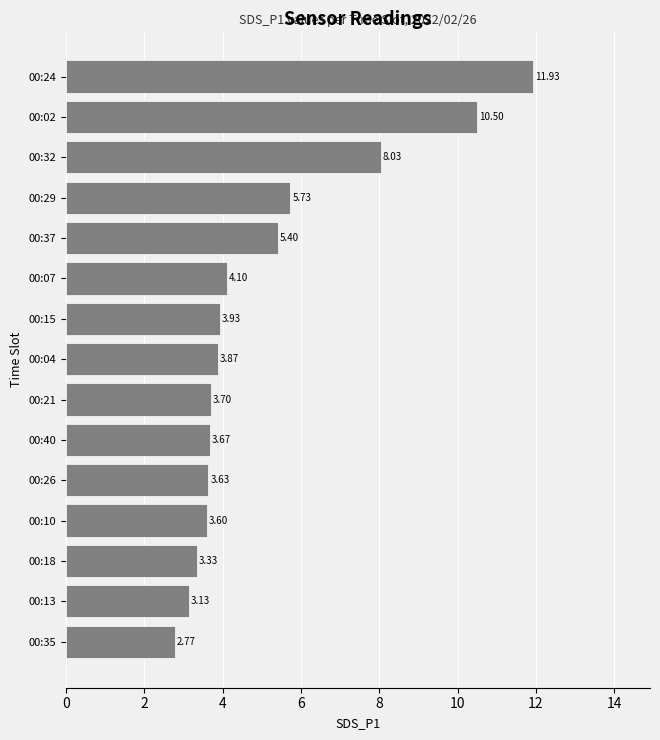

List the labels in order of value, smallest first.

00:35, 00:13, 00:18, 00:10, 00:26, 00:40, 00:21, 00:04, 00:15, 00:07, 00:37, 00:29, 00:32, 00:02, 00:24